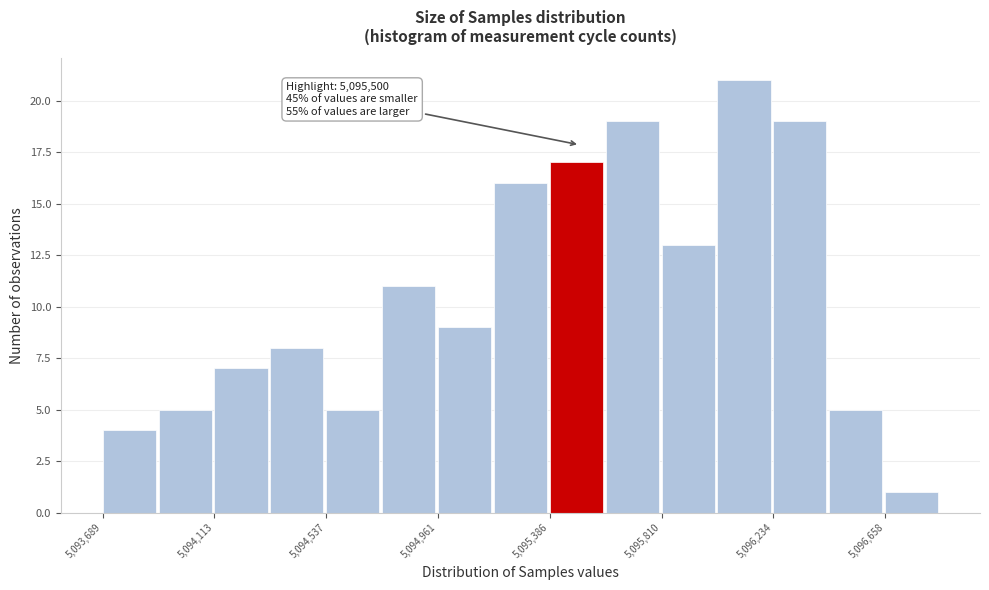

Over which range of the x-axis is the bar tallest?

5096000 to 5096250